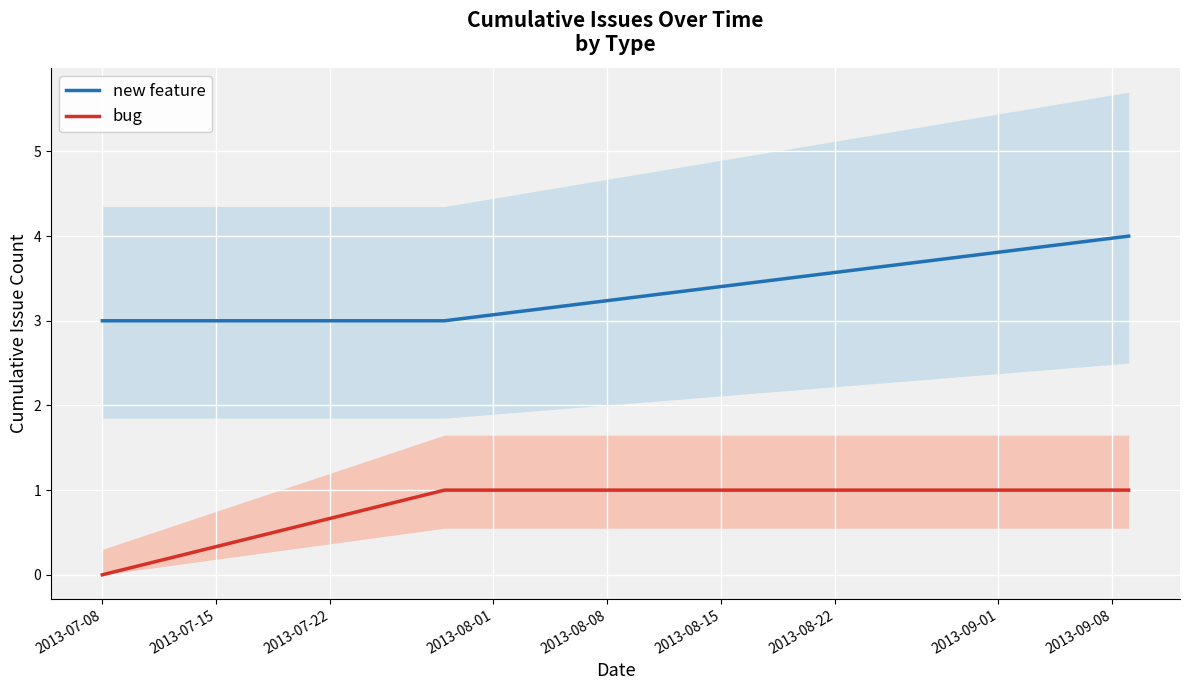

Rank the series by their average value, from lowest to highest.

bug, new feature